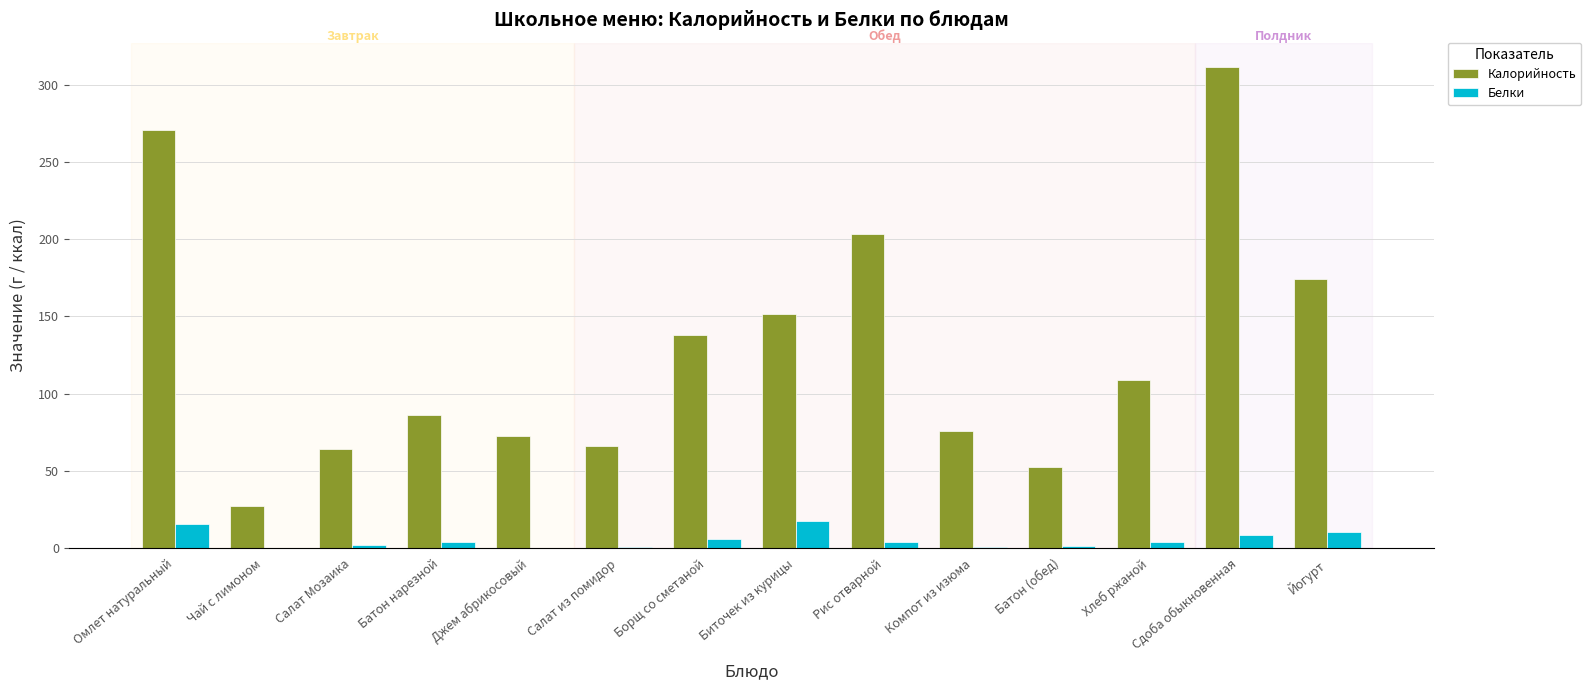

What is the sum of all Белки values?

72.7